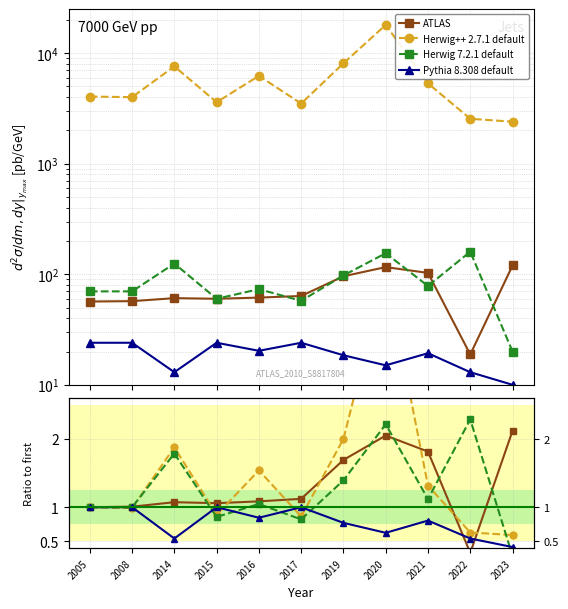

Reading left to right, transcribe all the data shown in this chart.

ATLAS: 1.0	1.0	1.1	1.1	1.1	1.1	1.7	2.0	1.8	0.3	2.1
Herwig++ 2.7.1 default: 1.0	1.0	1.9	0.9	1.5	0.9	2.0	4.4	1.3	0.6	0.6
Herwig 7.2.1 default: 1.0	1.0	1.8	0.9	1.0	0.8	1.4	2.2	1.1	2.3	0.3
Pythia 8.308 default: 1.0	1.0	0.5	1.0	0.8	1.0	0.8	0.6	0.8	0.5	0.4